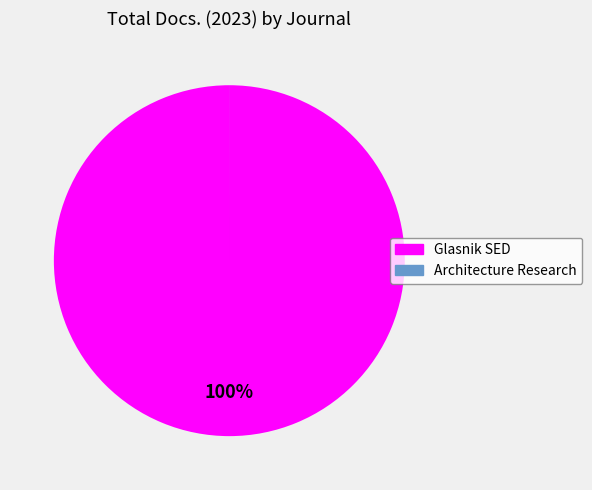

To the nearest percent, what is the difference between the largest and smallest slice percentages?

100%